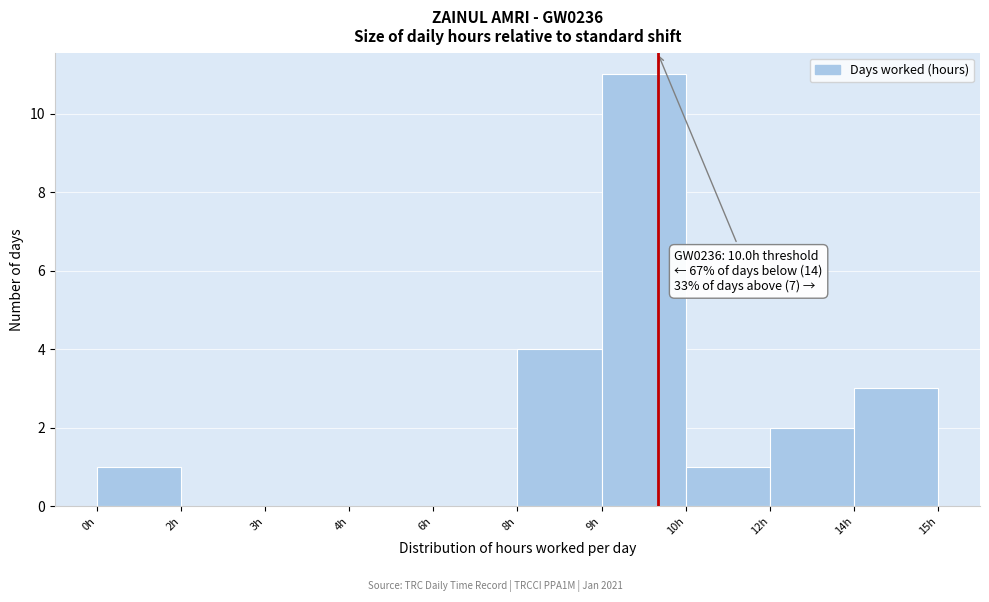

Reading left to right, extract all data points from this chart.

0h=1	2h=0	3h=0	4h=0	6h=0	8h=4	9h=11	10h=1	12h=2	14h=3